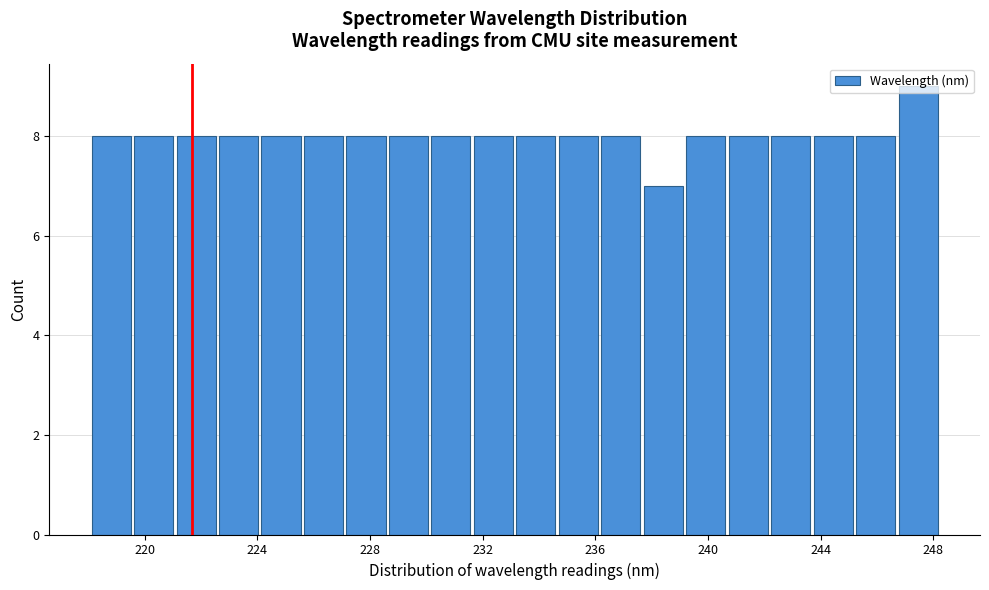

Read against the x-axis, roughly where is the centre of the tallest bar?

247.5